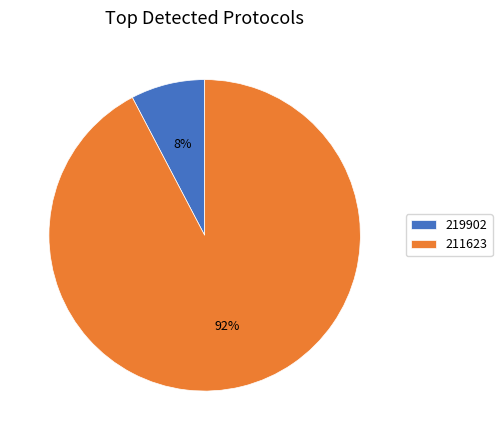

Combined, do 211623 and 219902 account for over 50%?

Yes